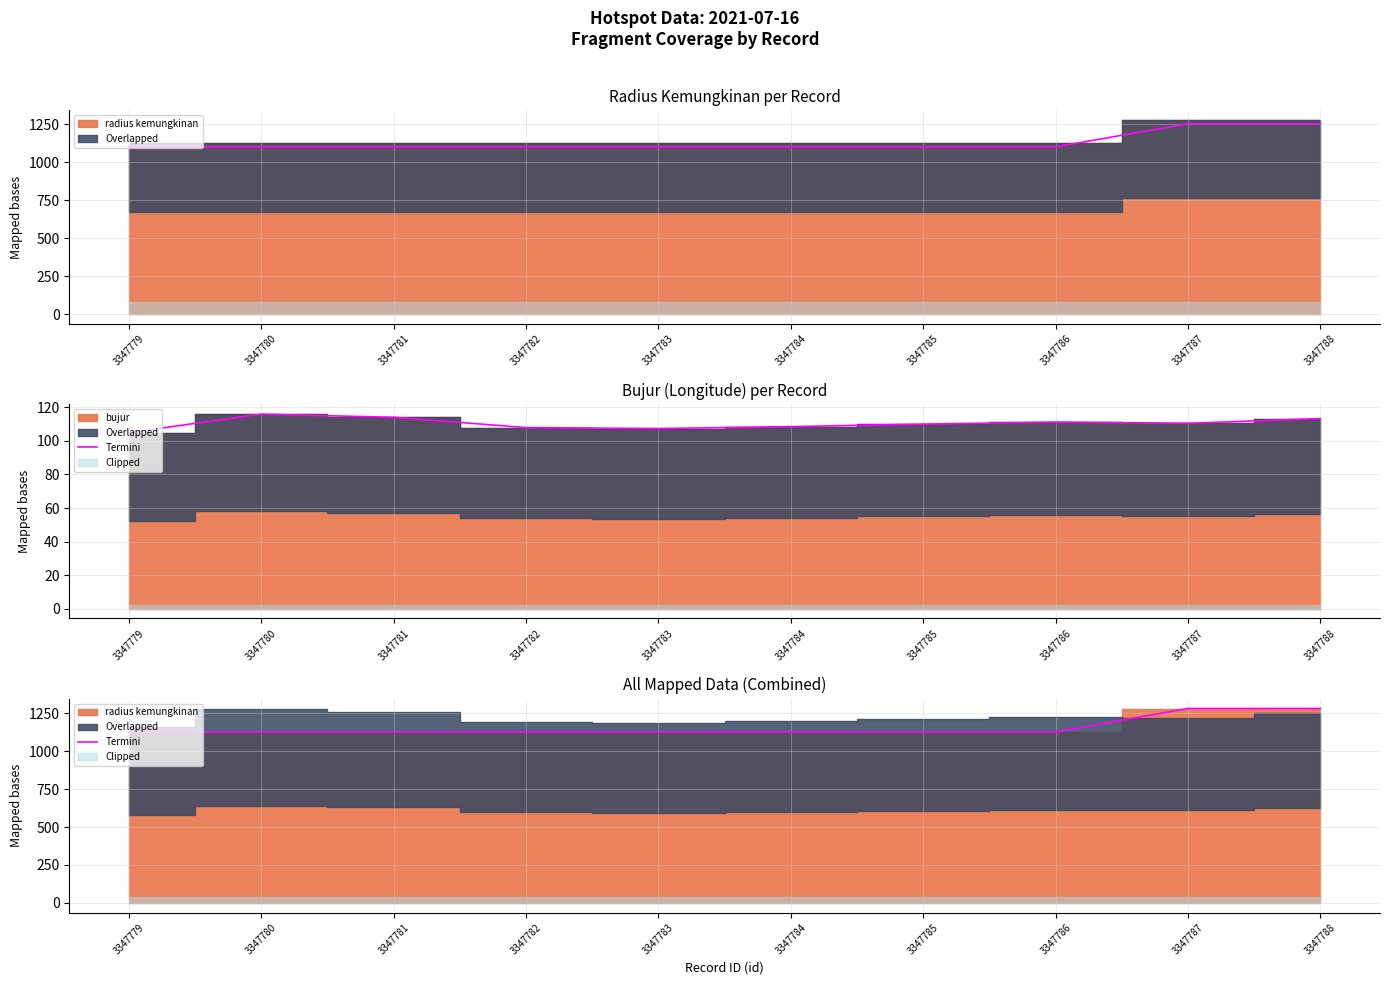

Reading right to left, what are all the values shown in this chart?

1281.3	1281.3	1126.1	1126.1	1126.1	1126.1	1126.1	1126.1	1126.1	1126.1